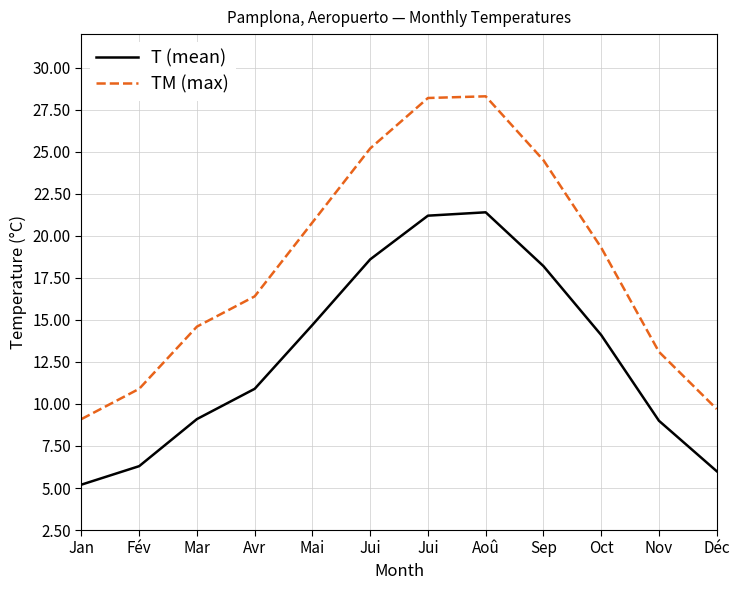

Is the value of T (mean) at Sep greater than the value of TM (max) at Nov?

Yes